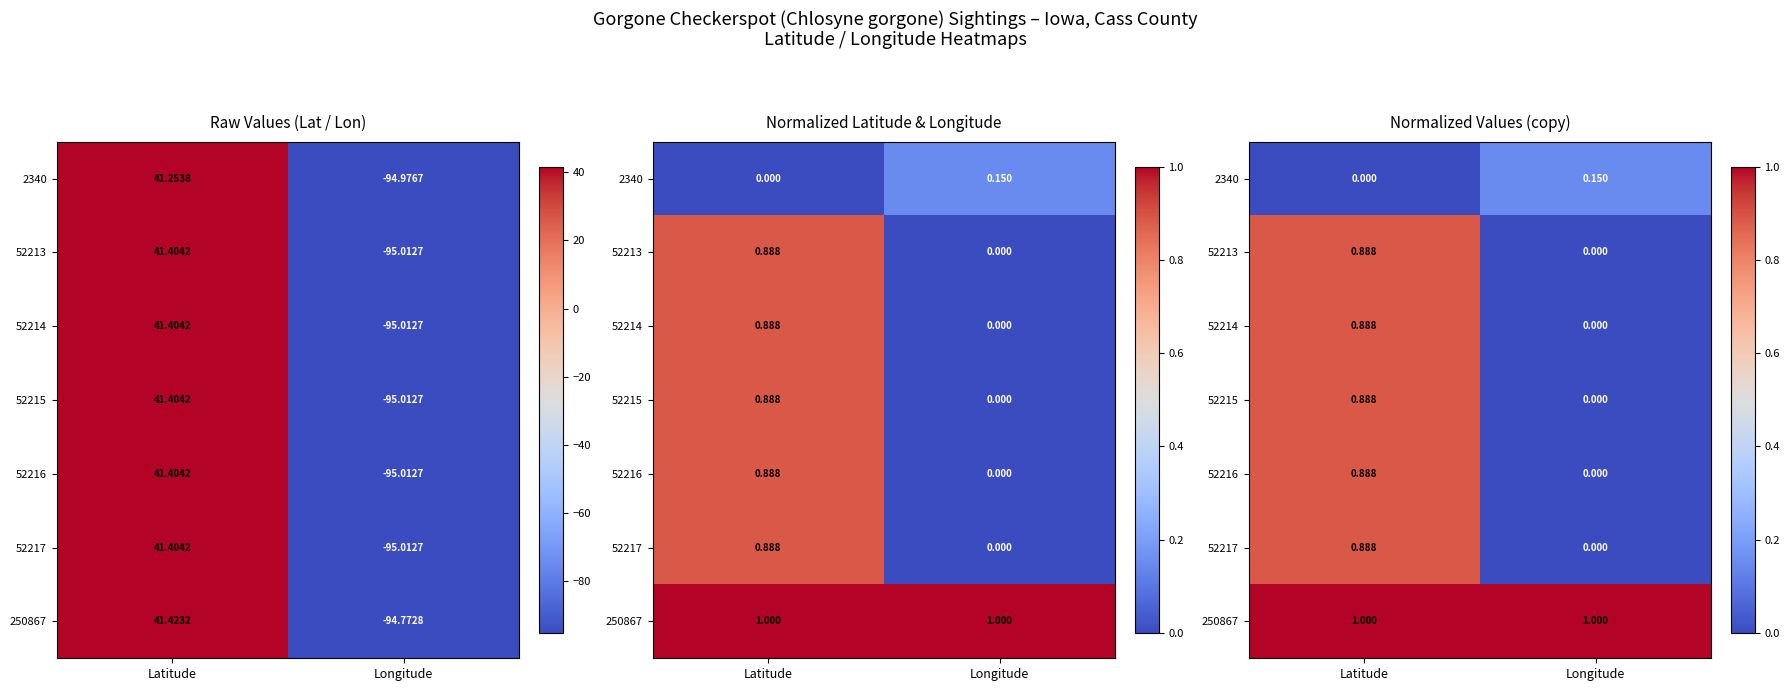

What is the difference between the maximum and minimum values in the 52217 series?

0.9